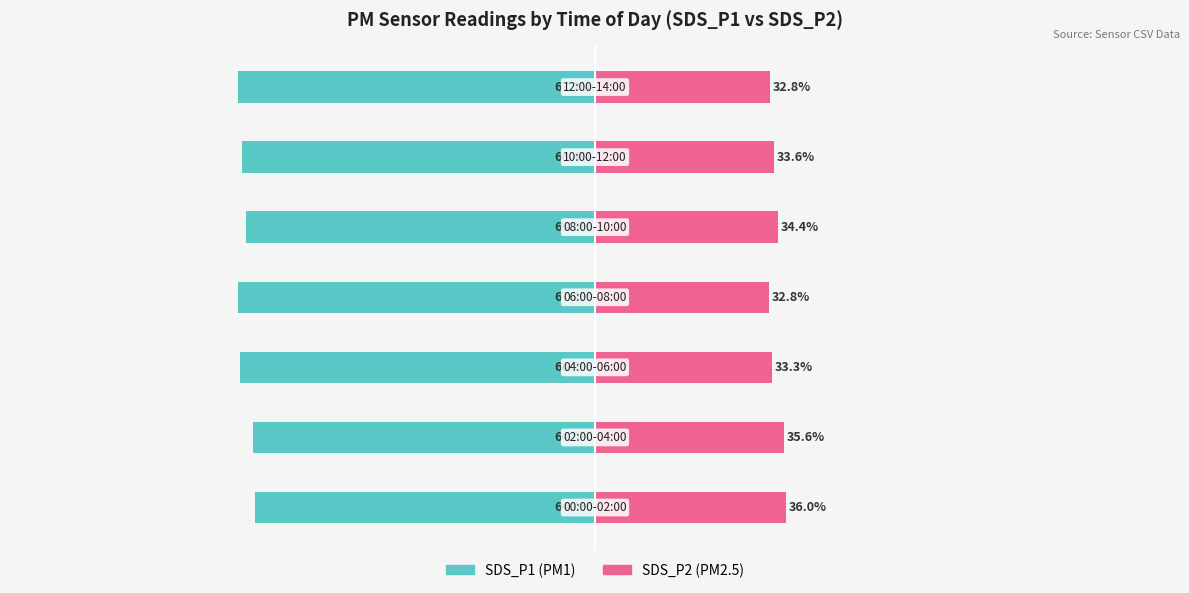

What is the minimum value shown in the chart?

-67.2